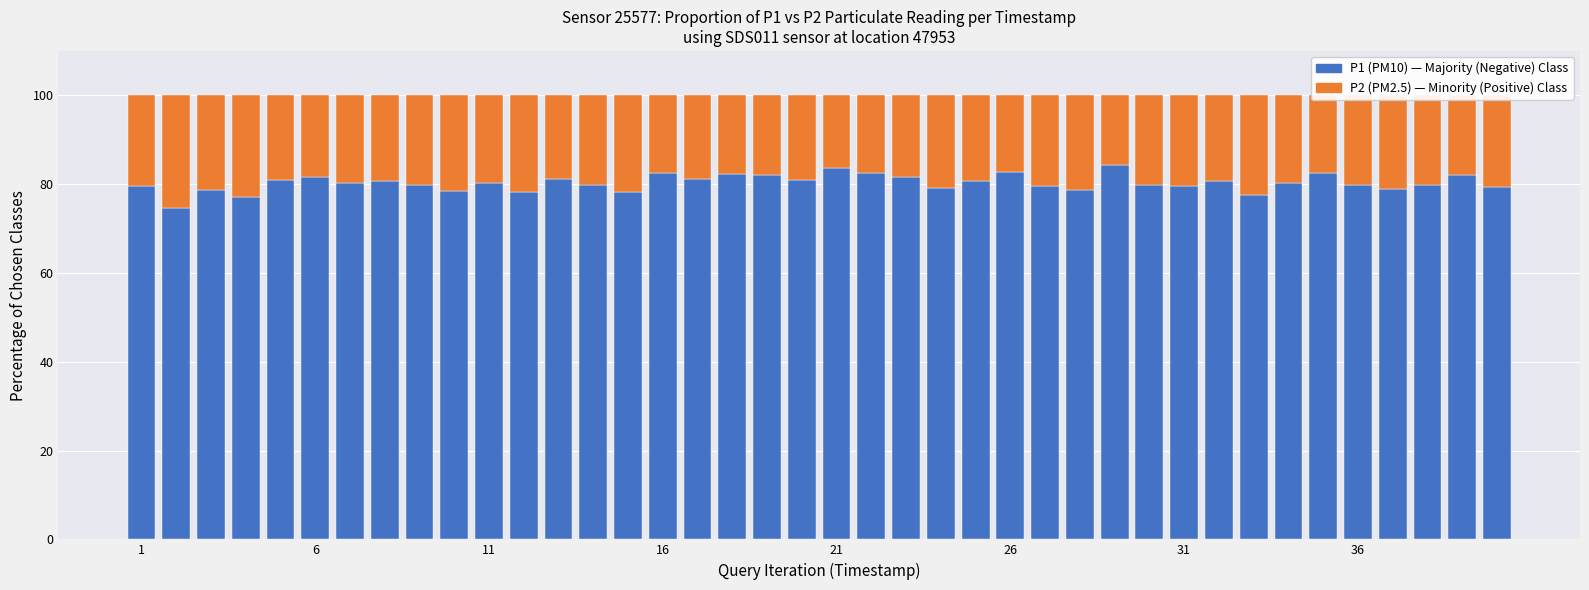

How many bars are there in total?

40